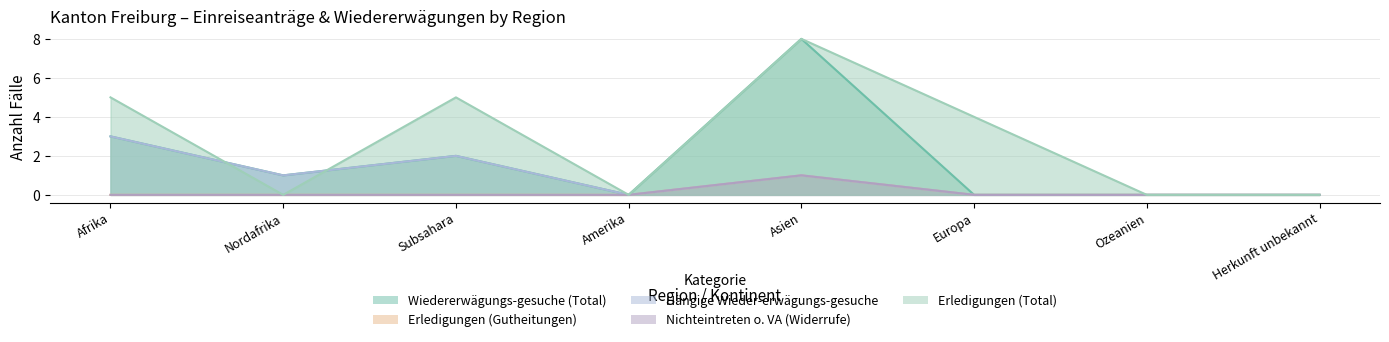

Reading left to right, list all the values displayed in this chart.

Wiedererwägungs-gesuche (Total): 3	1	2	0	8	0	0	0
Erledigungen (Gutheitungen): 0	0	0	0	1	0	0	0
Hängige Wieder-erwägungs-gesuche: 3	1	2	0	1	0	0	0
Nichteintreten o. VA (Widerrufe): 0	0	0	0	1	0	0	0
Erledigungen (Total): 5	0	5	0	8	4	0	0